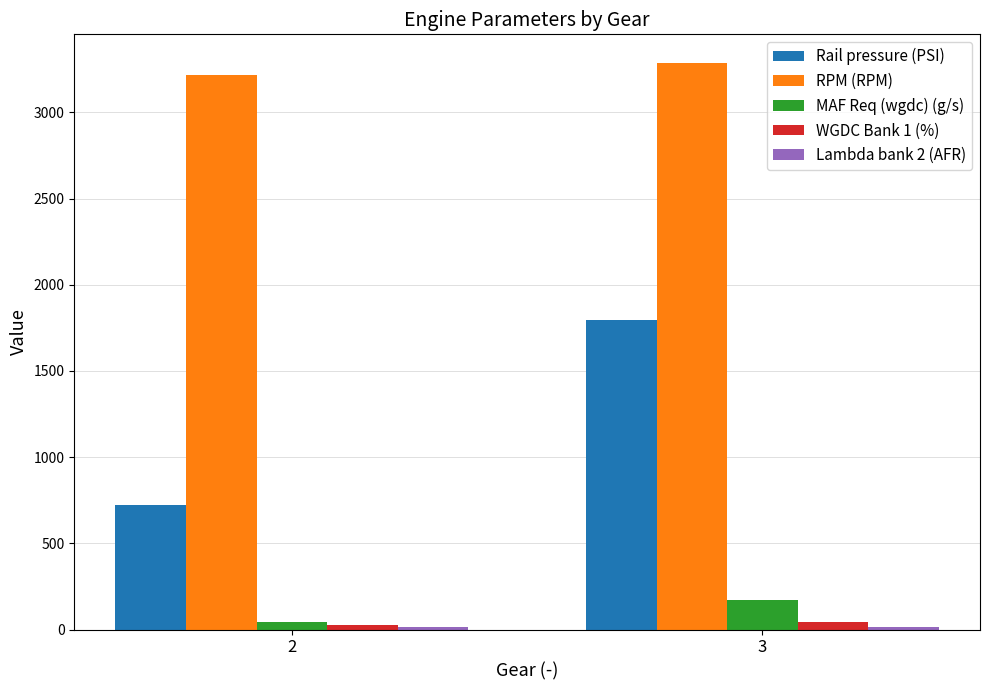

What is the total value across all series at 2?

4027.3